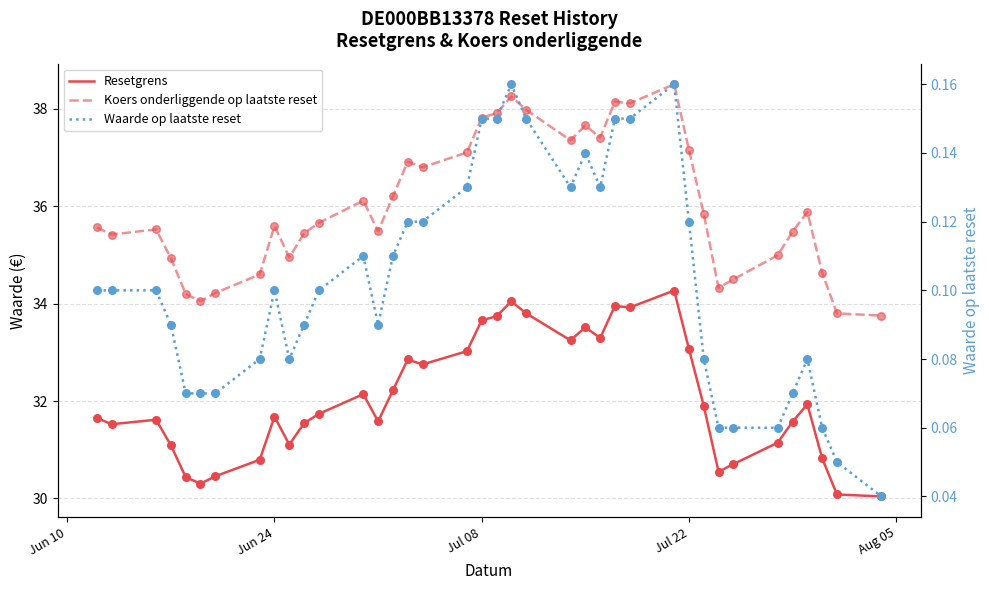

What are all the series names shown in the legend?

Resetgrens, Koers onderliggende op laatste reset, Waarde op laatste reset